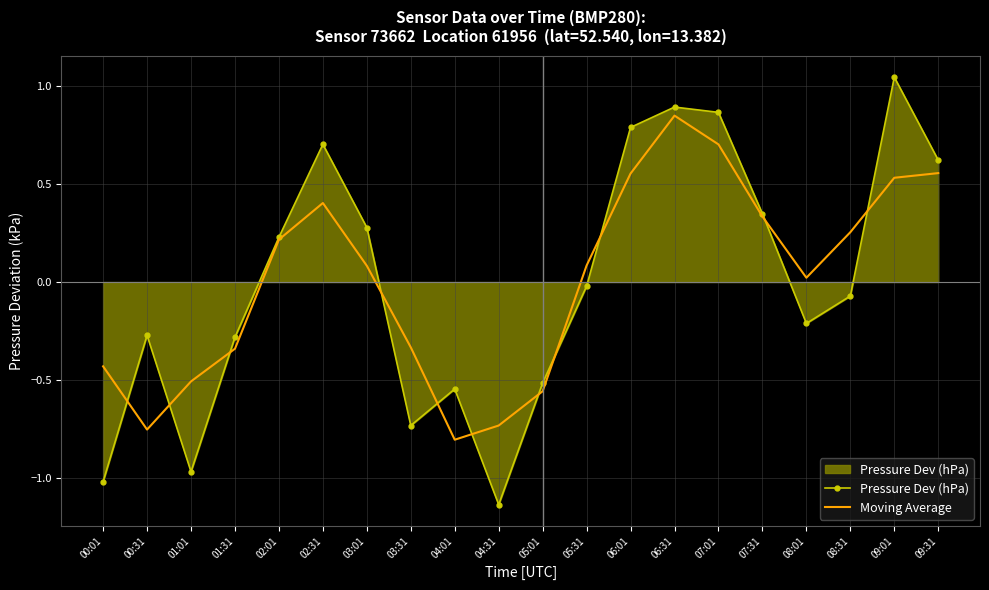

How many interior local peaks does the Pressure Dev (hPa) series have?

5